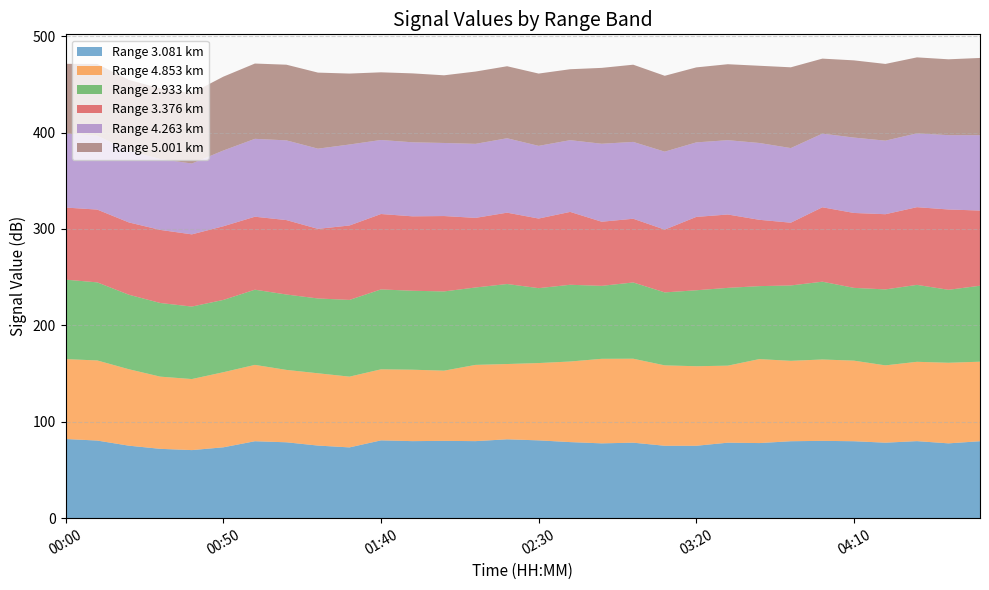

Reading left to right, transcribe all the data shown in this chart.

3.081: 00:00=82.1	00:10=80.5	00:20=75.2	00:30=71.9	00:40=70.6	00:50=73.5	01:00=79.8	01:10=78.7	01:20=75.3	01:30=73.4	01:40=80.7	01:50=79.9	02:00=80.2	02:10=79.9	02:20=81.8	02:30=80.7	02:40=78.9	02:50=77.6	03:00=78.3	03:10=75.1	03:20=75.1	03:30=78.3	03:40=77.9	03:50=79.8	04:00=80.2	04:10=79.8	04:20=78.3	04:30=79.9	04:40=77.6	04:50=79.8
4.853: 00:00=82.9	00:10=83.1	00:20=79.3	00:30=74.9	00:40=73.7	00:50=77.9	01:00=79.2	01:10=75.1	01:20=75.0	01:30=73.4	01:40=73.7	01:50=74.1	02:00=72.8	02:10=79.1	02:20=78.1	02:30=80.2	02:40=83.6	02:50=87.7	03:00=87.1	03:10=83.4	03:20=82.5	03:30=79.9	03:40=87.1	03:50=83.4	04:00=84.4	04:10=83.6	04:20=80.2	04:30=82.3	04:40=83.6	04:50=82.5
2.933: 00:00=82.4	00:10=81.0	00:20=77.3	00:30=76.4	00:40=75.2	00:50=75.0	01:00=78.0	01:10=78.2	01:20=77.6	01:30=79.6	01:40=82.9	01:50=81.9	02:00=82.2	02:10=80.3	02:20=83.0	02:30=77.7	02:40=79.6	02:50=75.7	03:00=79.1	03:10=75.7	03:20=78.8	03:30=80.7	03:40=75.7	03:50=78.2	04:00=80.7	04:10=75.5	04:20=78.8	04:30=79.8	04:40=75.7	04:50=78.8
3.376: 00:00=74.8	00:10=75.5	00:20=75.0	00:30=75.8	00:40=74.9	00:50=76.4	01:00=75.7	01:10=77.2	01:20=72.2	01:30=77.2	01:40=78.2	01:50=77.2	02:00=78.2	02:10=72.2	02:20=74.0	02:30=72.2	02:40=75.6	02:50=66.5	03:00=66.1	03:10=65.1	03:20=76.1	03:30=76.1	03:40=68.8	03:50=65.1	04:00=77.2	04:10=77.7	04:20=78.0	04:30=80.6	04:40=83.3	04:50=78.0
4.263: 00:00=76.9	00:10=76.6	00:20=74.4	00:30=73.5	00:40=73.5	00:50=78.6	01:00=80.8	01:10=82.7	01:20=83.2	01:30=84.0	01:40=76.8	01:50=76.8	02:00=75.8	02:10=76.8	02:20=77.2	02:30=75.4	02:40=74.4	02:50=80.9	03:00=79.7	03:10=80.9	03:20=77.3	03:30=77.1	03:40=79.7	03:50=77.4	04:00=76.4	04:10=78.2	04:20=76.3	04:30=76.6	04:40=77.1	04:50=78.2
5.001: 00:00=72.2	00:10=74.5	00:20=73.5	00:30=73.2	00:40=73.1	00:50=76.6	01:00=78.1	01:10=78.5	01:20=78.9	01:30=73.6	01:40=70.2	01:50=71.5	02:00=70.2	02:10=75.0	02:20=74.7	02:30=75.0	02:40=73.6	02:50=78.7	03:00=80.1	03:10=78.7	03:20=77.8	03:30=78.8	03:40=80.1	03:50=83.8	04:00=77.8	04:10=80.1	04:20=79.6	04:30=78.8	04:40=78.7	04:50=80.1